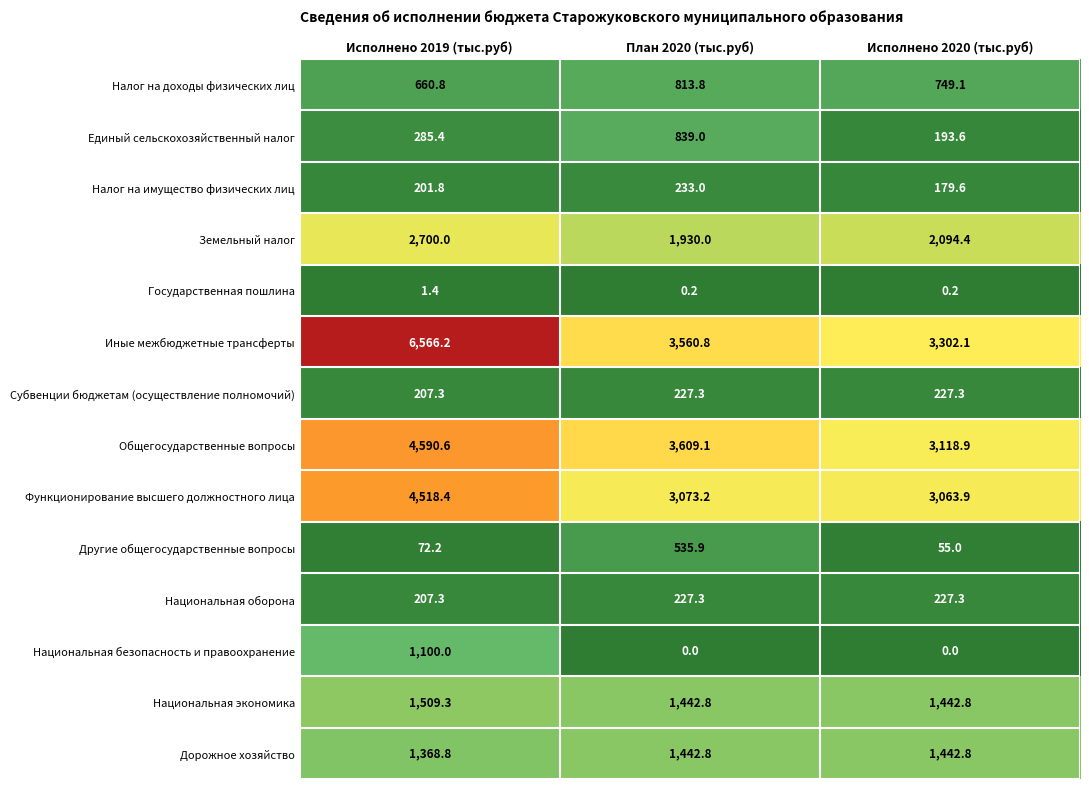

What is the sum of the Функционирование высшего должностного лица values at План 2020 (тыс.руб) and Исполнено 2019 (тыс.руб)?

7591.6